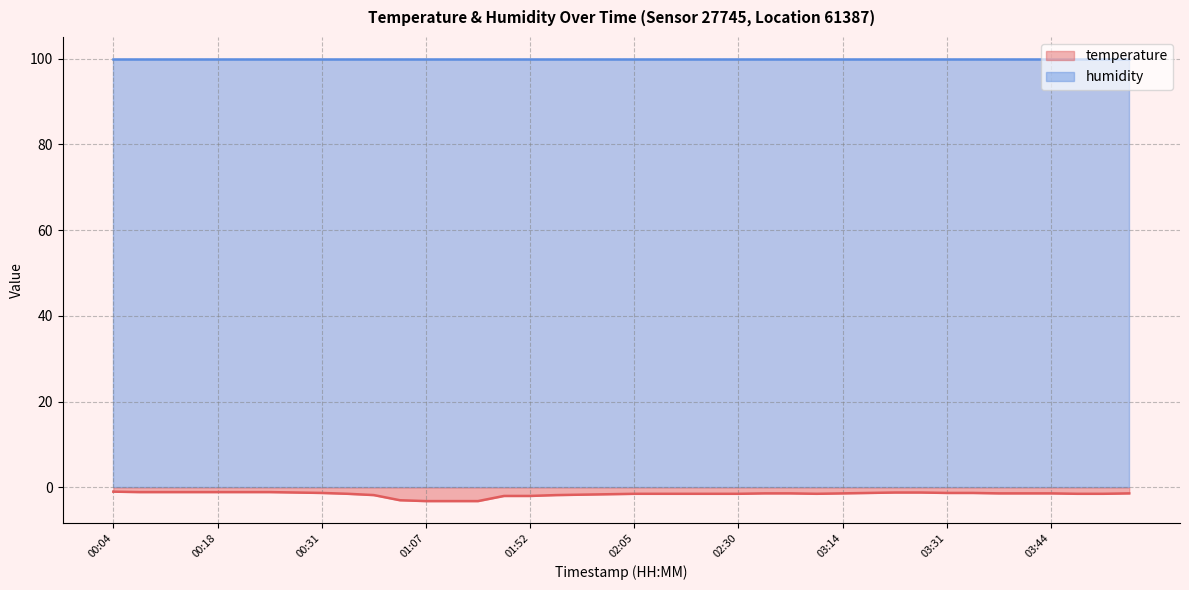

Read the value at 03:19.

-1.3